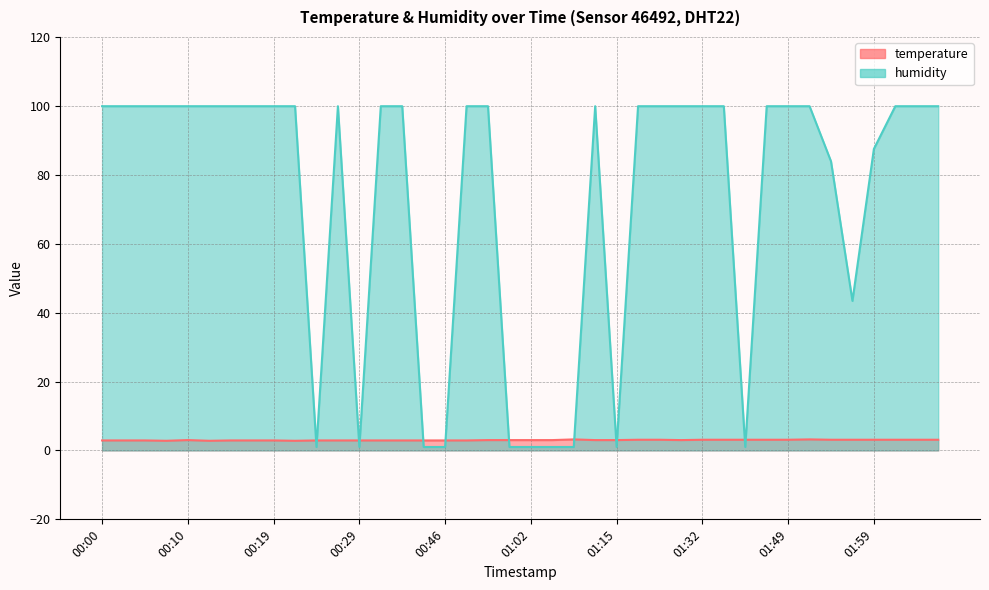

How many interior local peaks does the temperature series have?

3